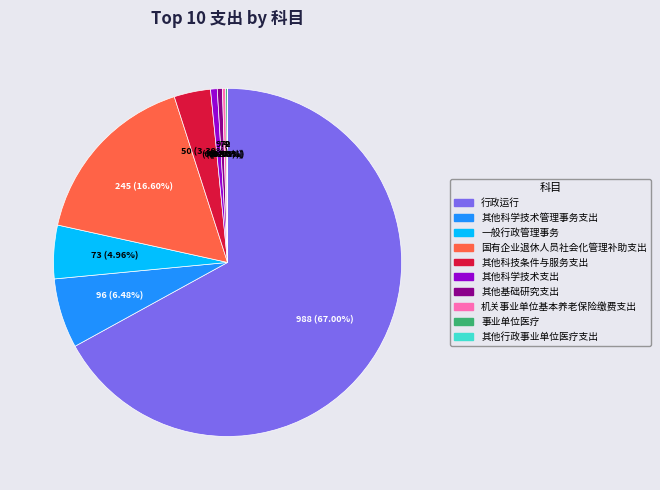

Which slice represents more than half of the pie?

行政运行